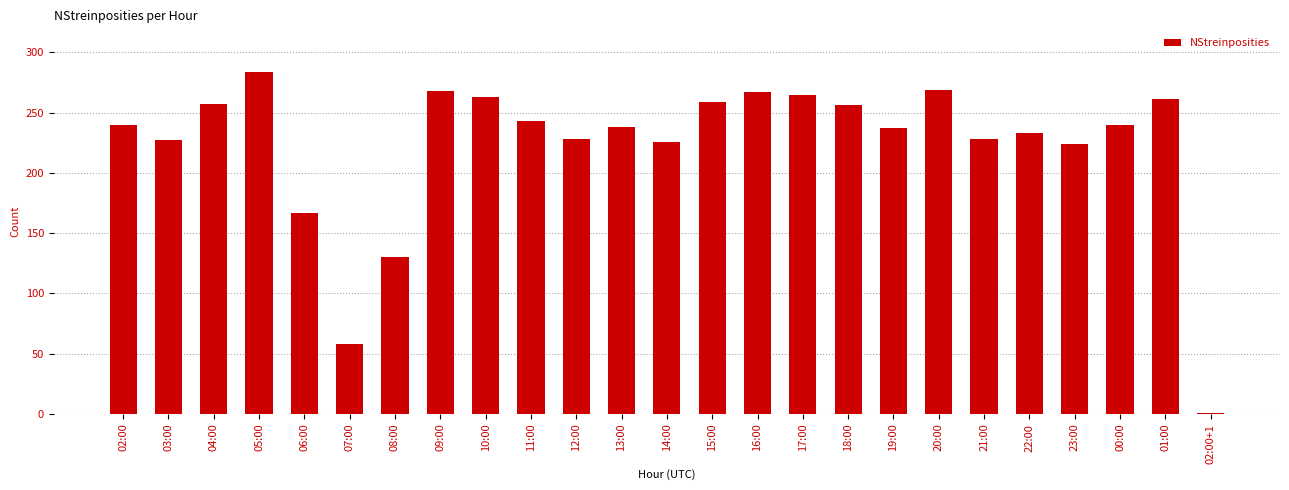

Is it true that the value at 14:00 is 226?

True